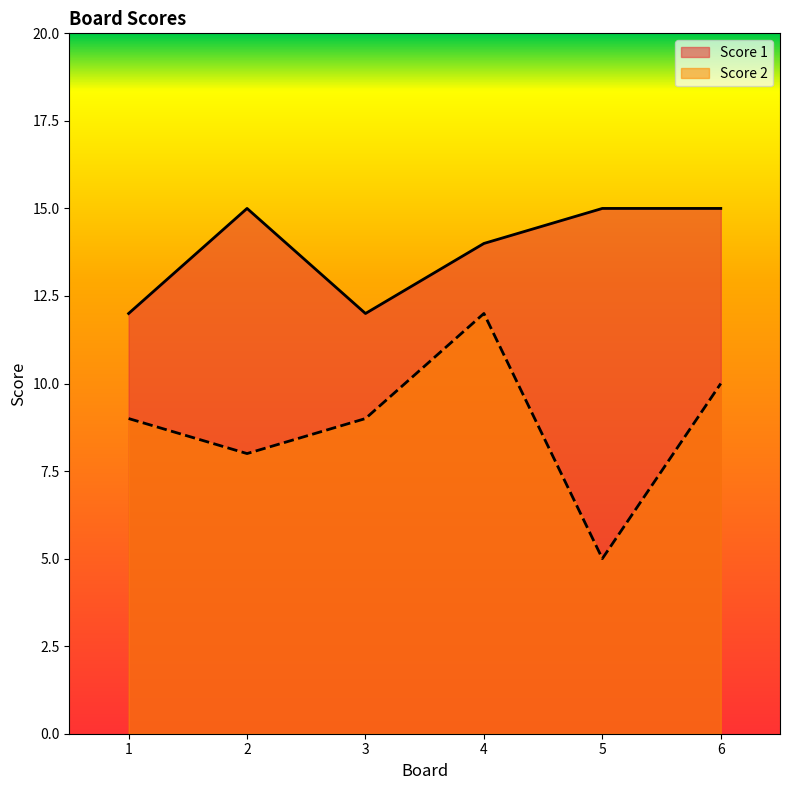

How many data points in Score 2 are less than 9?

2